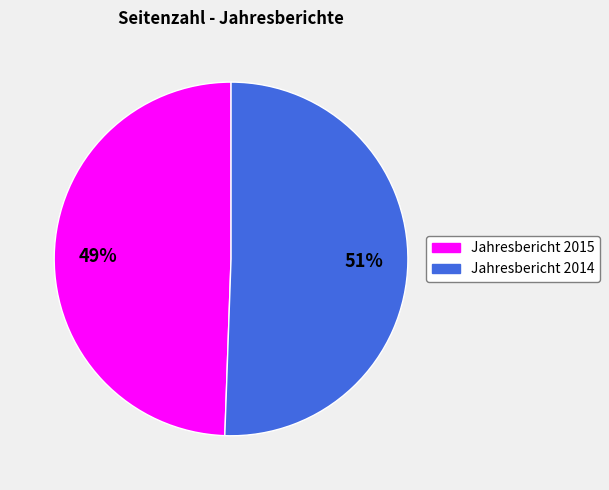

What is the ratio of the value at Jahresbericht 2014 to the value at Jahresbericht 2015?

1.0